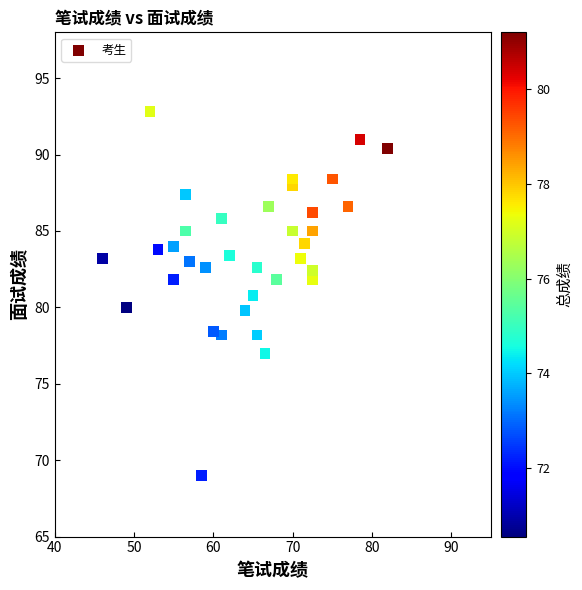

What is the range of X values (max minus min)?

36.0